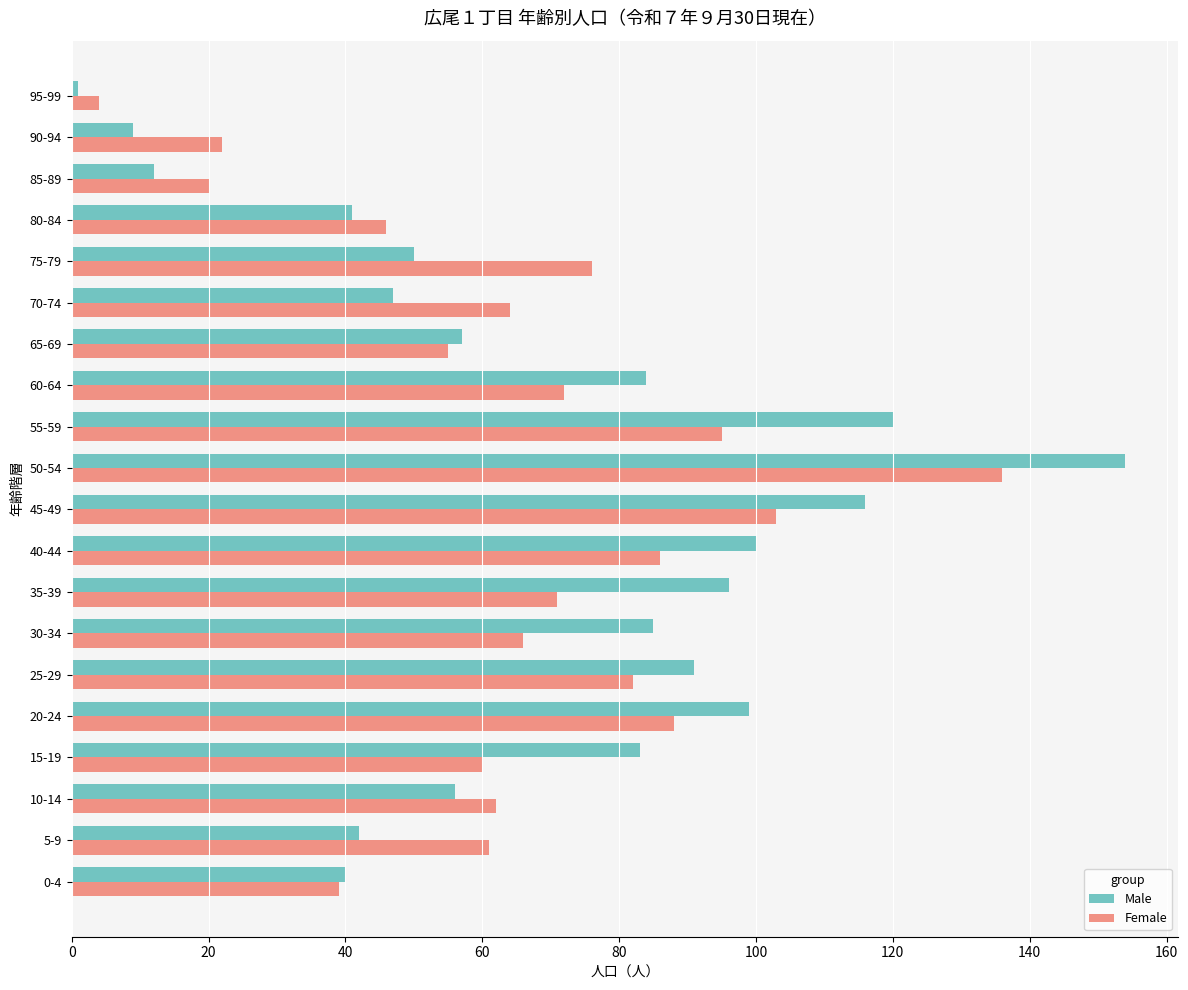

The value of Male at 65-69 is 57. True or false?

True